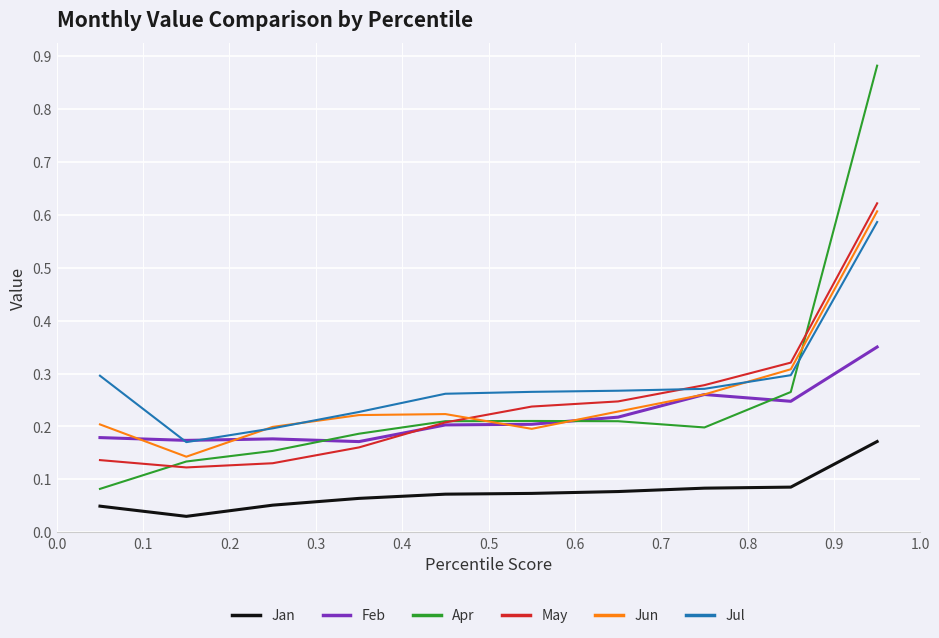

True or false: May and Jan cross at least once.

False